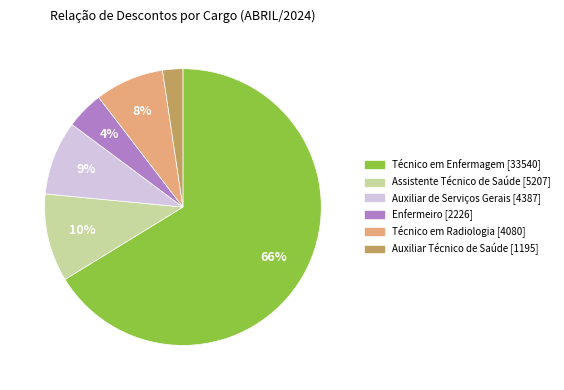

Count the number of slices in the pie.

6